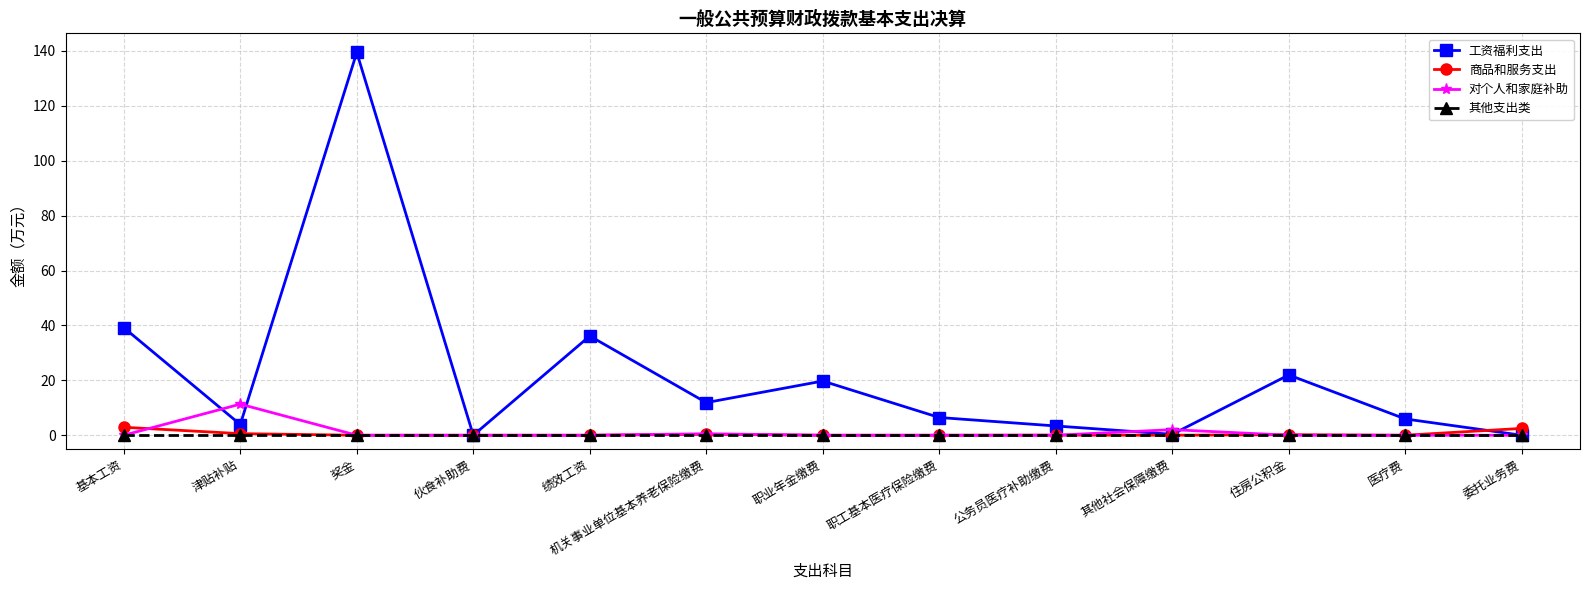

True or false: 对个人和家庭补助 has a value of 4.5 at 津贴补贴.

False